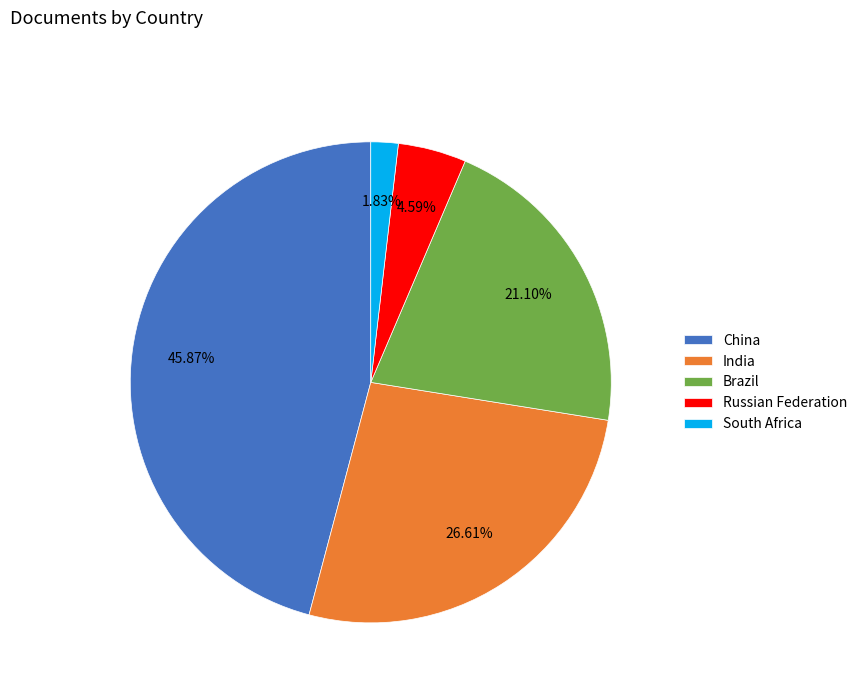

To the nearest percent, what is the difference between the Russian Federation and China slice percentages?

41%